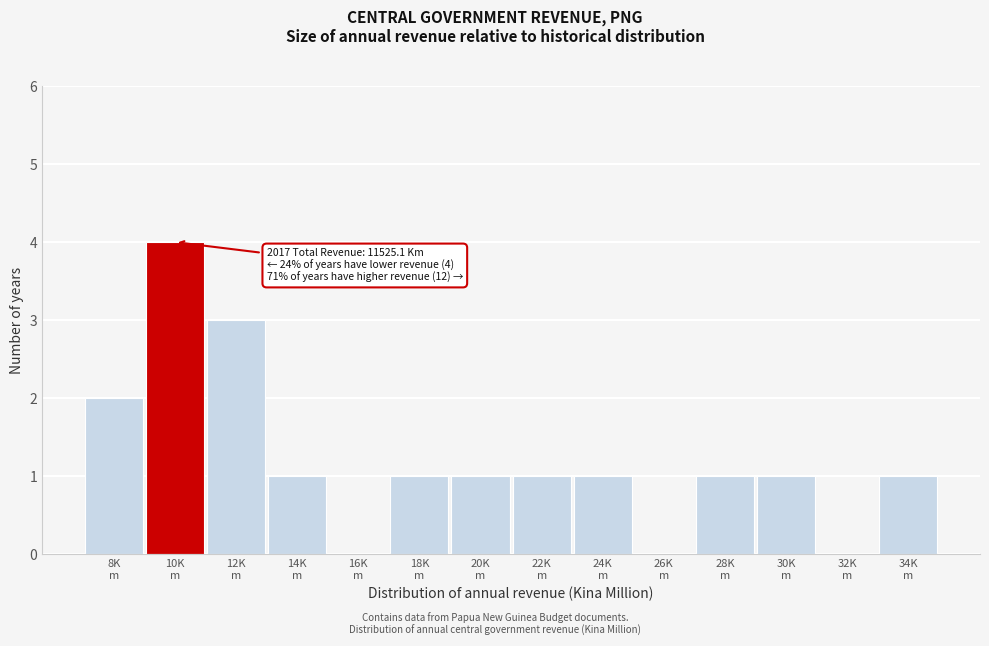

What is the greatest value displayed?

4